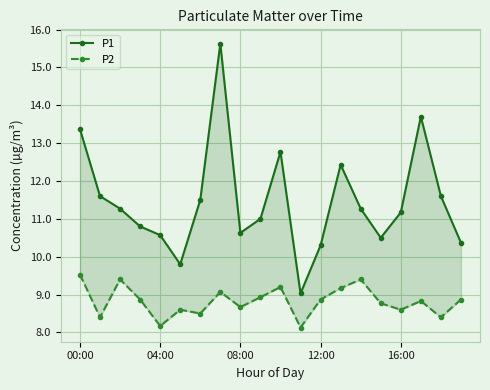

True or false: P2 and P1 cross at least once.

False